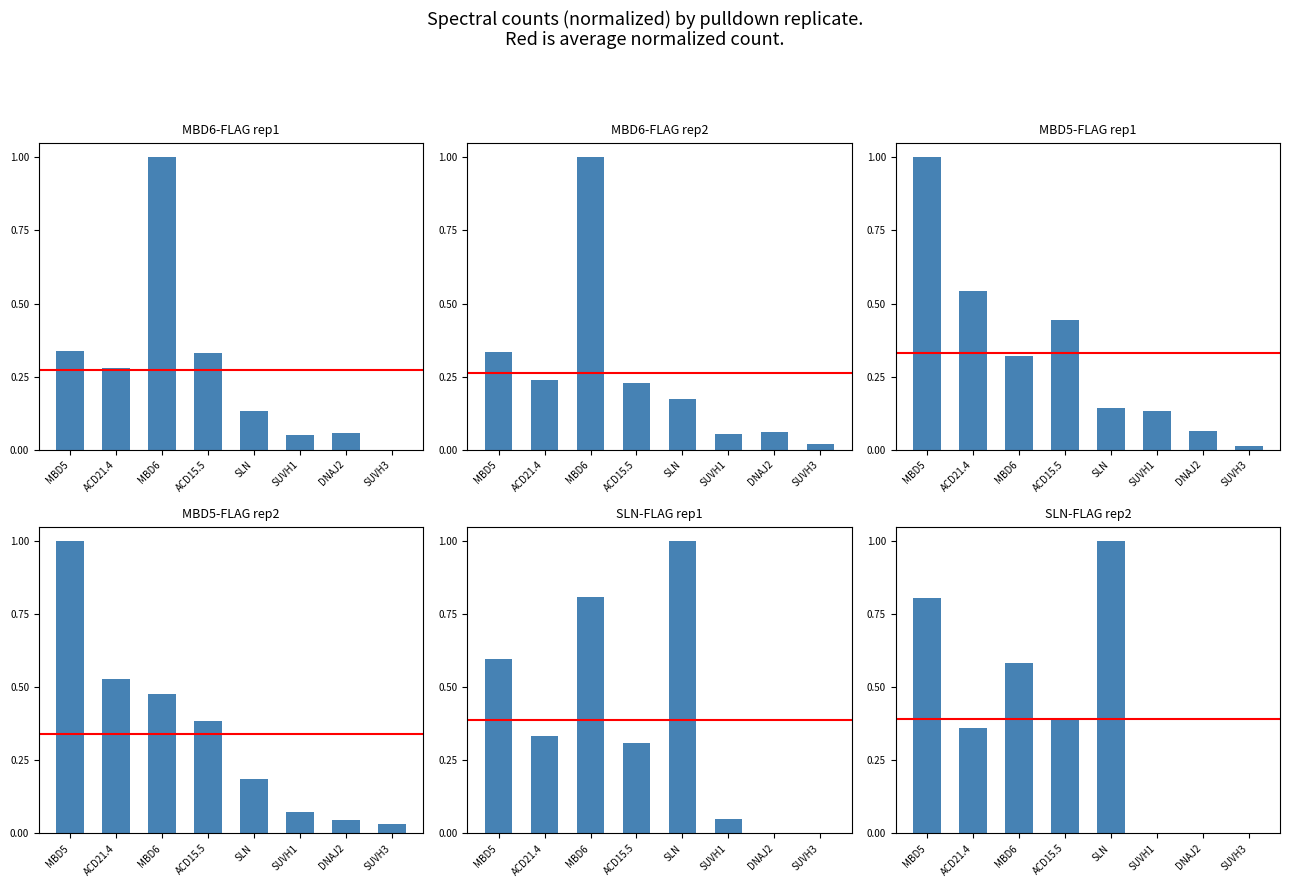

What is the difference between the second highest and second lowest values in the SLN-FLAG rep2 series?

0.8